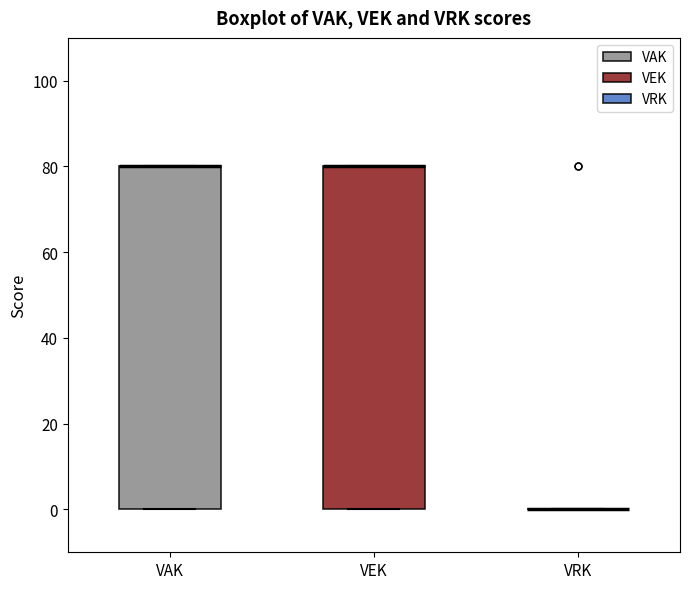

Reading left to right, transcribe this box plot: for each box, give where its median line is, the range the box spans, and where its two whiskers end, as read against the y-axis. The values are not printed on the chart, so give them approximately, as read against the axis.

VAK: median 80 (drawn on the box's upper edge), box 0 to 80, whiskers 0 to 80
VEK: median 80 (drawn on the box's upper edge), box 0 to 80, whiskers 0 to 80
VRK: box collapsed to a line at 0, whiskers 0 to 0